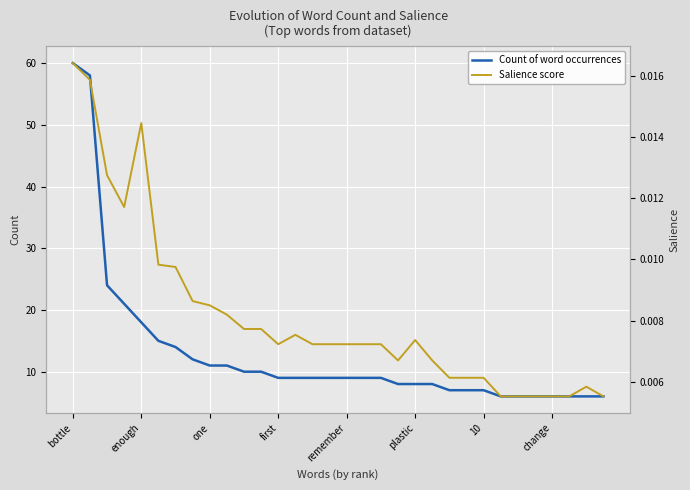

True or false: Count of word occurrences has a value of 10 at 10.

False